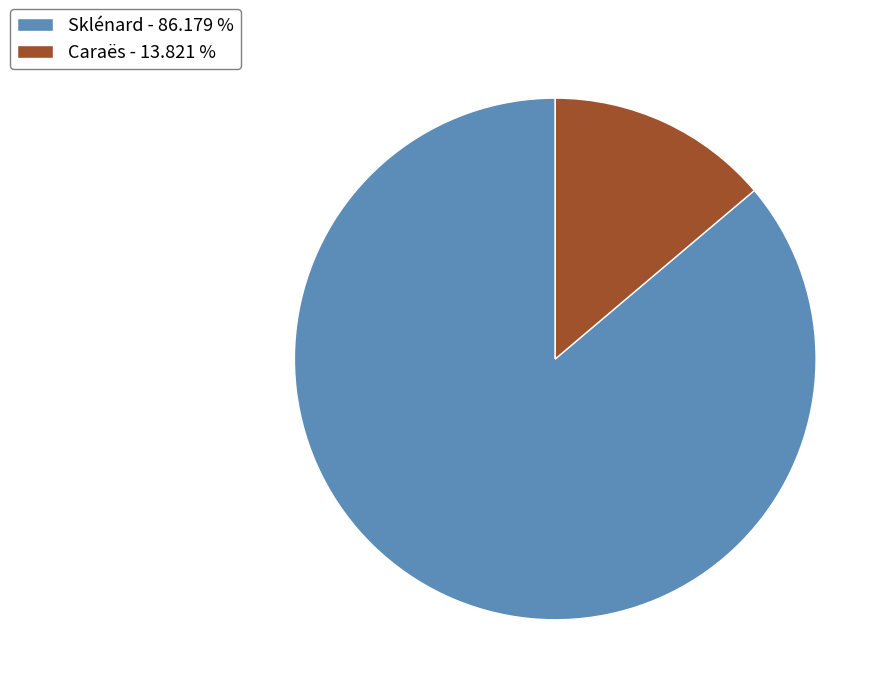

Does any single category account for the majority?

Yes